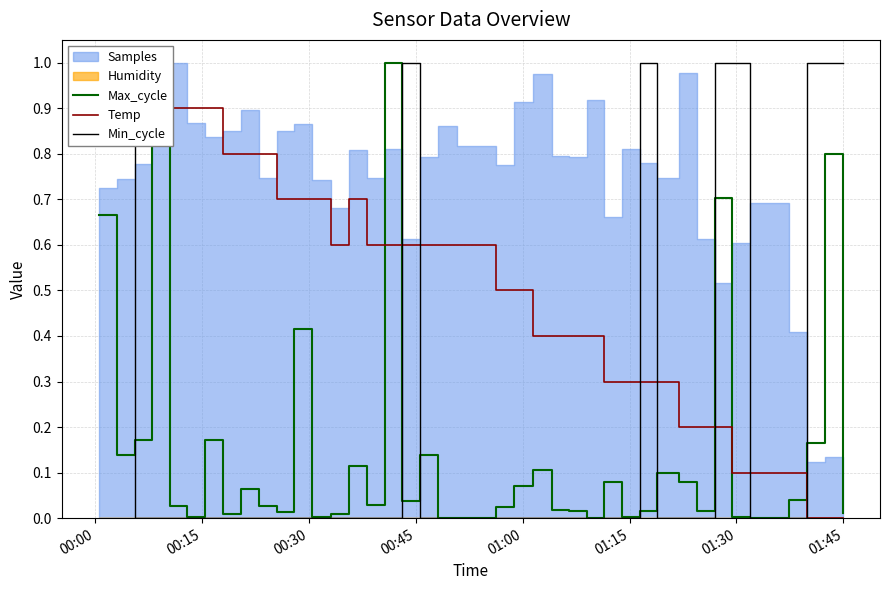

What is the maximum value for Max_cycle?

1.0